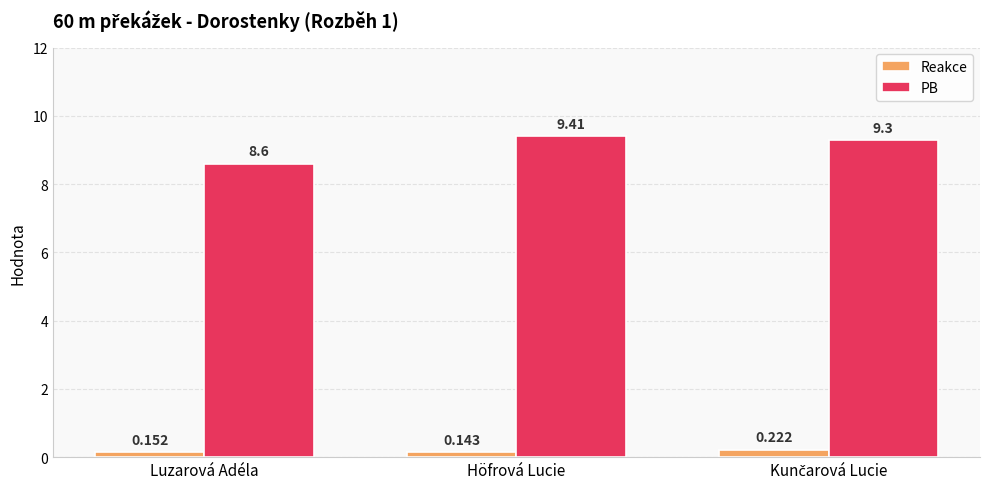

Is the value of Reakce at Luzarová Adéla greater than the value of PB at Höfrová Lucie?

No